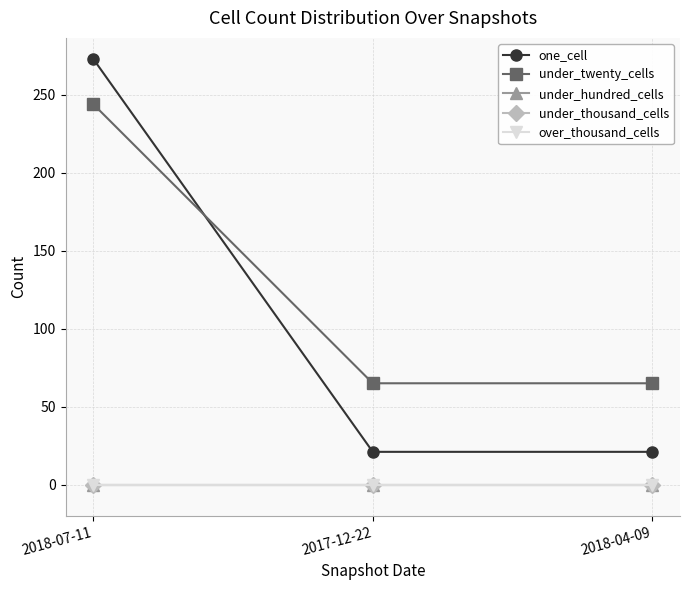

Which series has the largest range (max minus min)?

one_cell